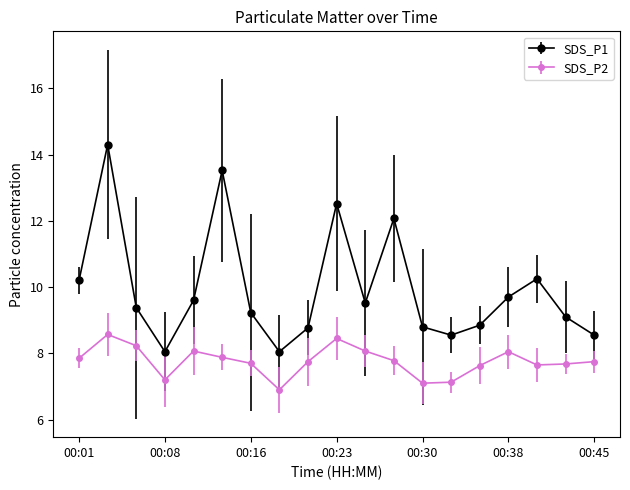

Which series has the widest spread of values?

SDS_P1